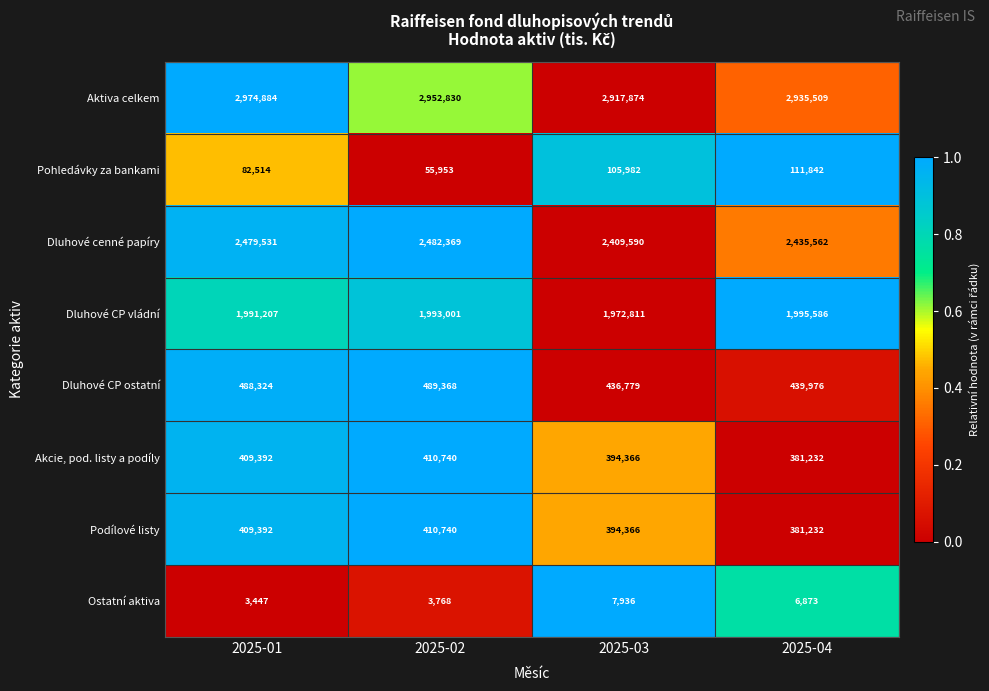

How many data points does each series have?

4